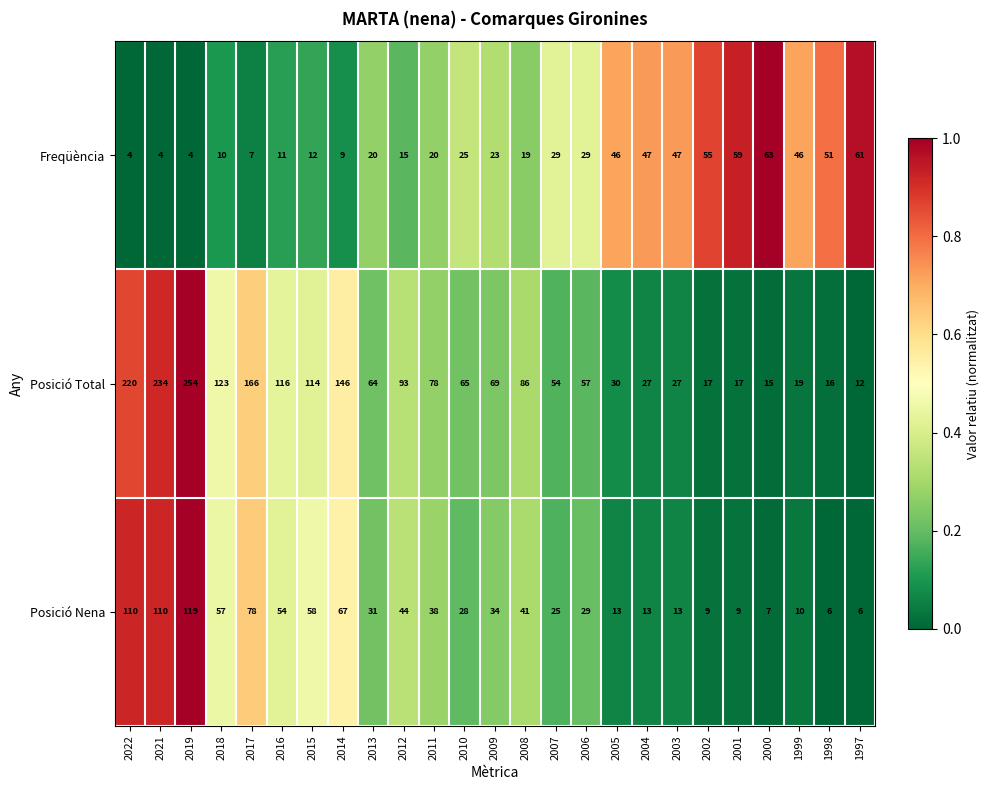

Which series has the largest range (max minus min)?

Posició Total